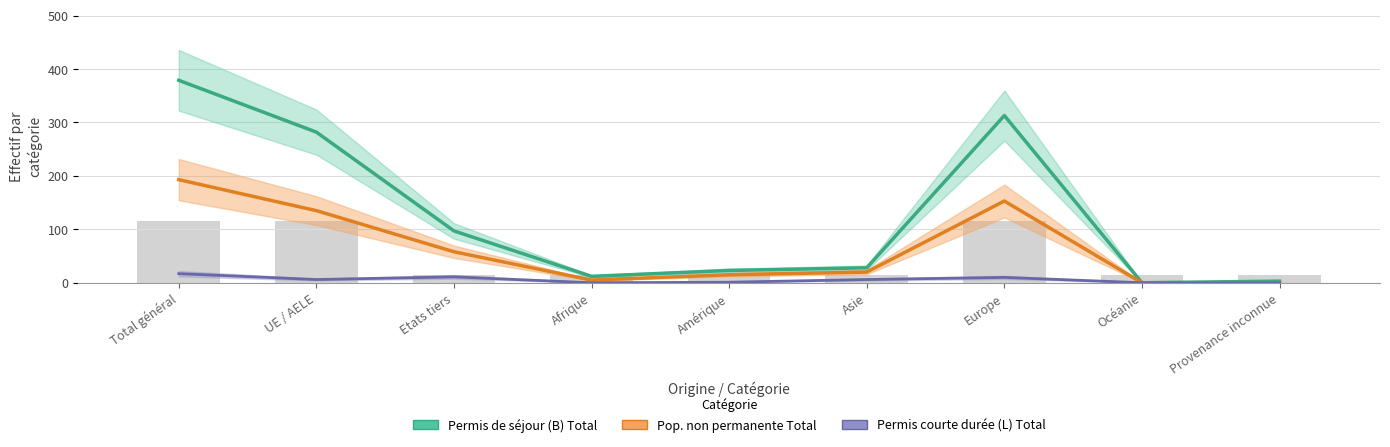

Which series changed the most between Total général and Afrique?

Permis de séjour (B) Total